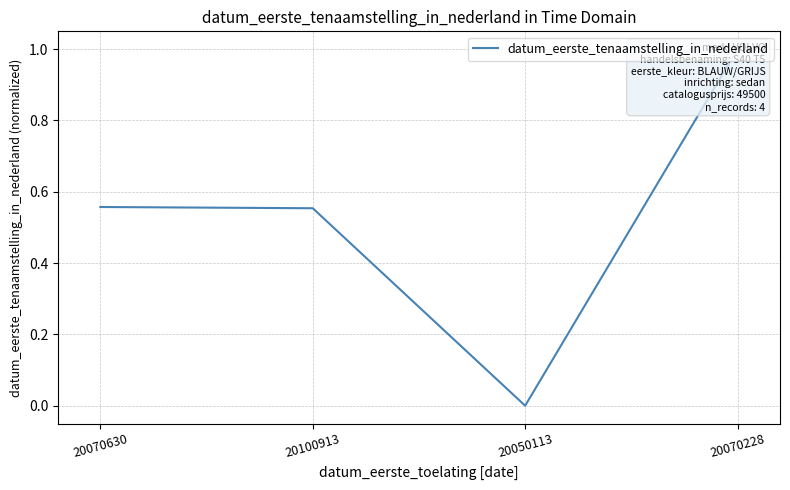

Which has a higher value, 20070228 or 20050113?

20070228